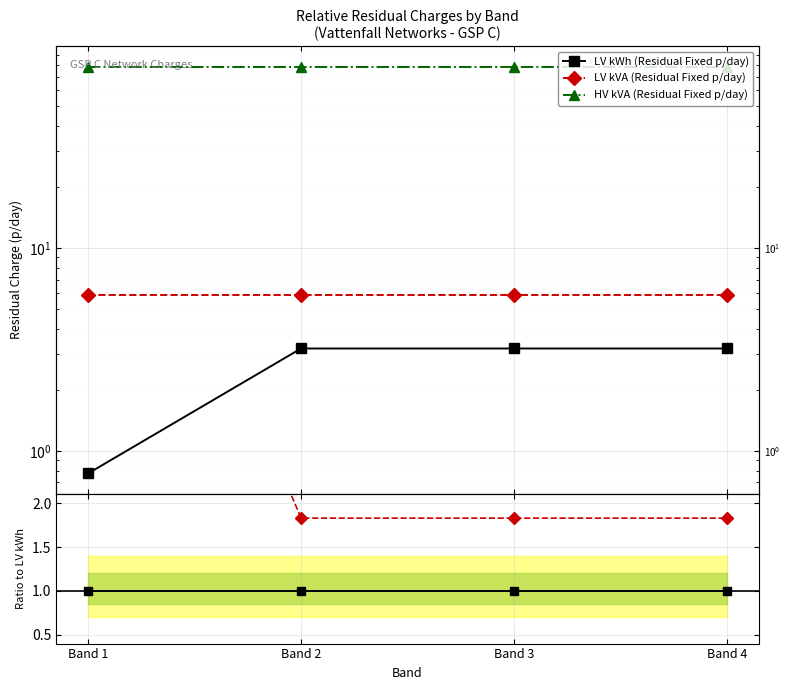

True or false: LV kWh (Residual Fixed p/day) has more than 2 interior local peaks.

False